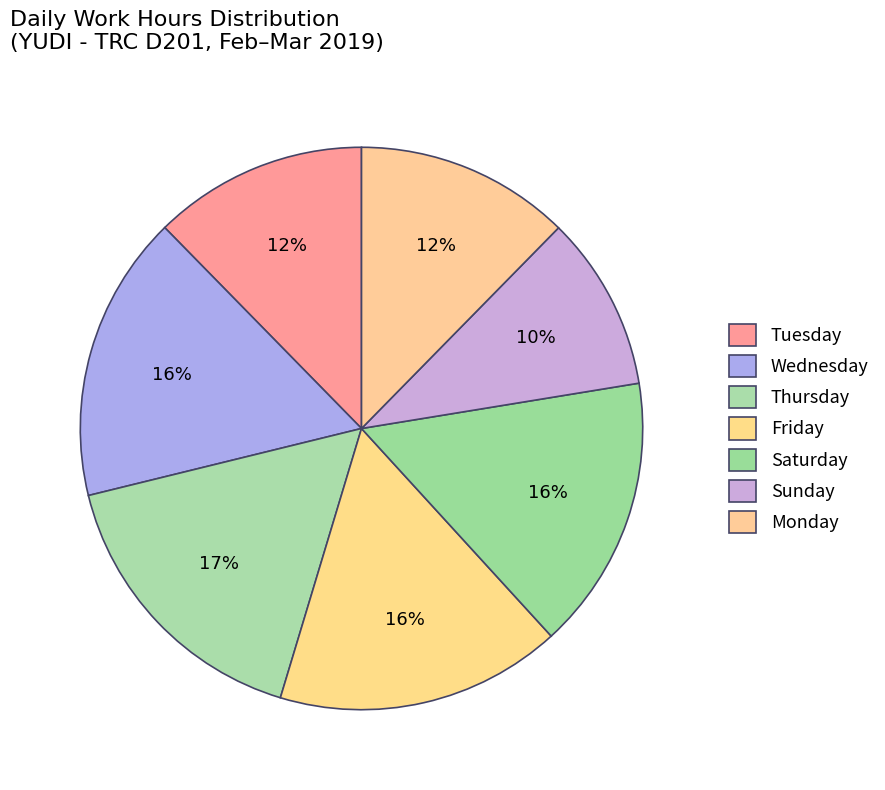

How many segments does this pie chart have?

7